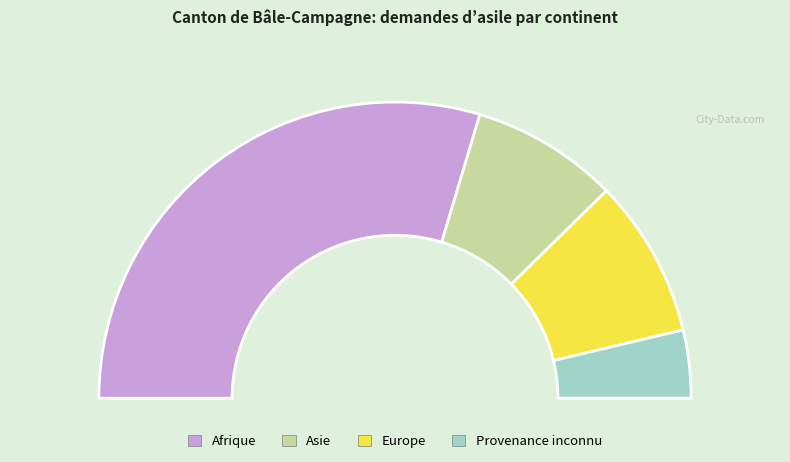

What is the change in value from Asie to Europe?

+1